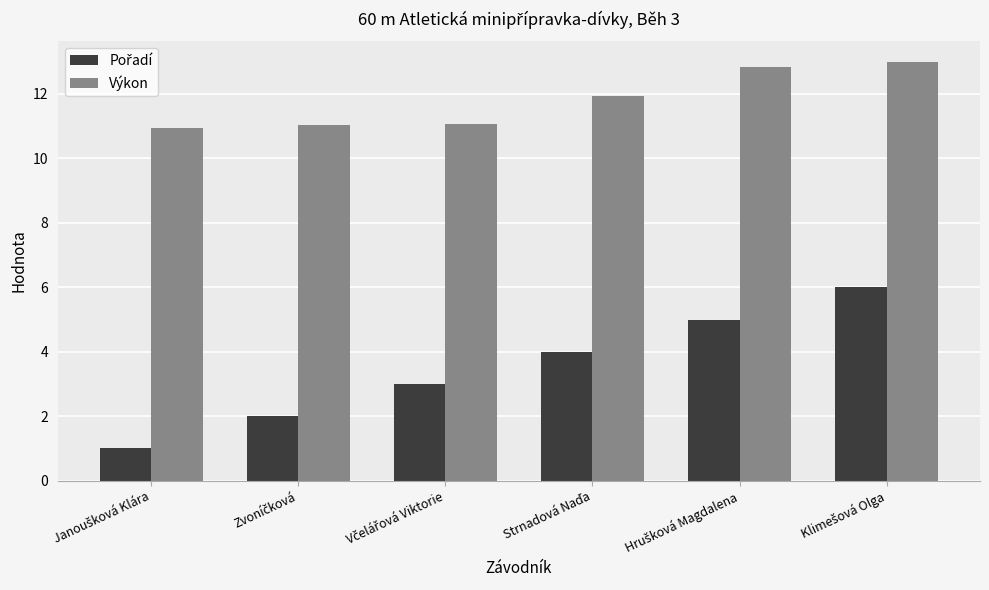

What is the sum of all Výkon values?

70.8